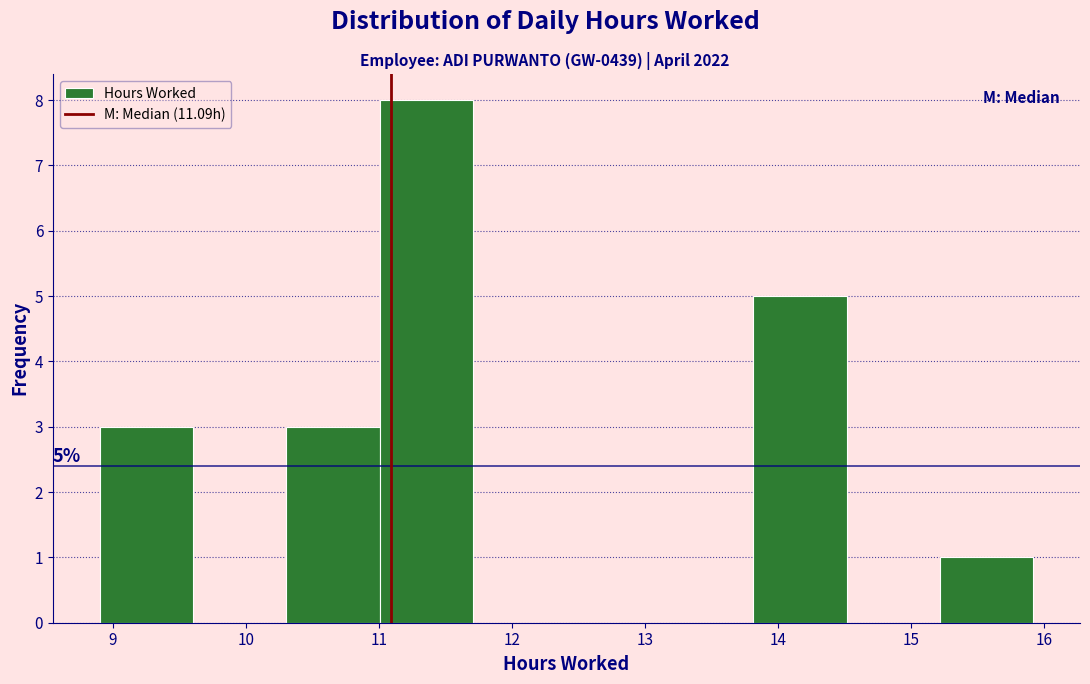

Over which range of the x-axis is the bar tallest?

11.0 to 11.7